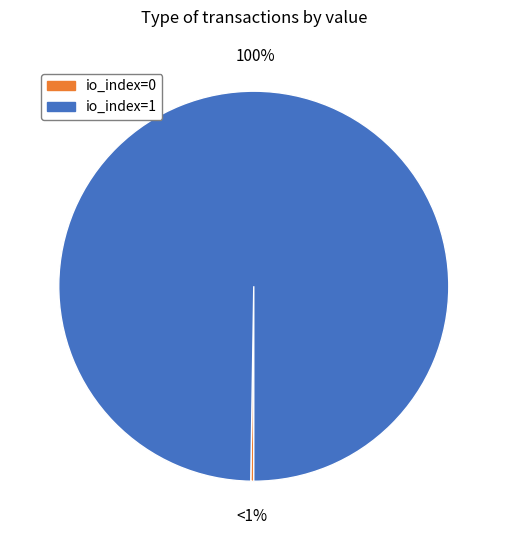

Which category has the smallest portion of the pie?

Ticket (io_index=0)